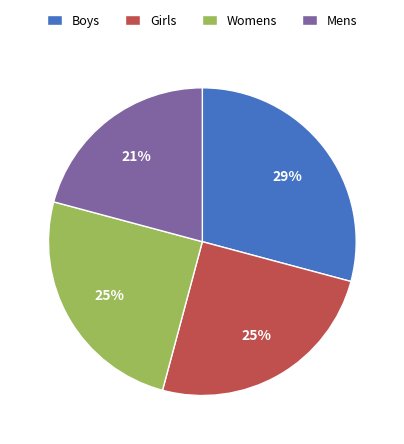

To the nearest percent, what is the difference between the largest and smallest slice percentages?

8%